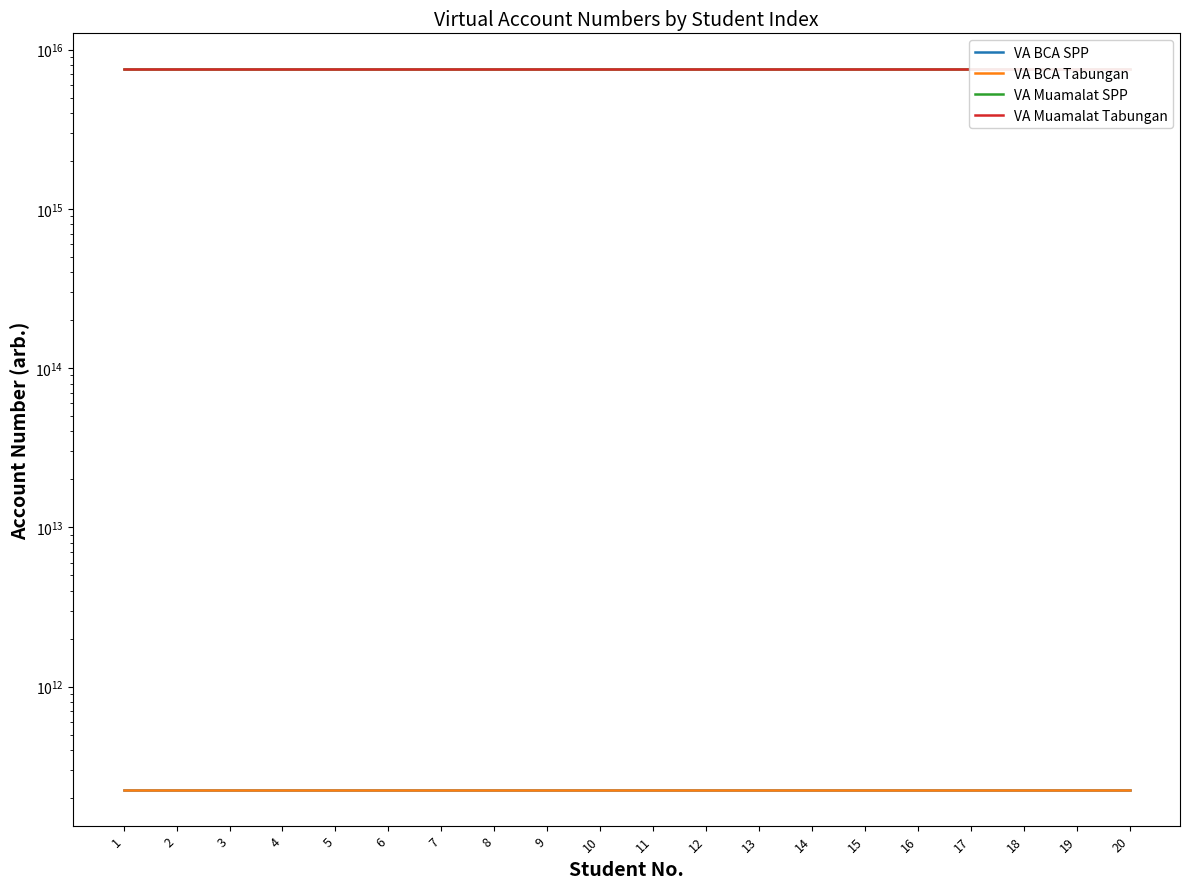

What are all the series names shown in the legend?

VA BCA SPP, VA BCA Tabungan, VA Muamalat SPP, VA Muamalat Tabungan